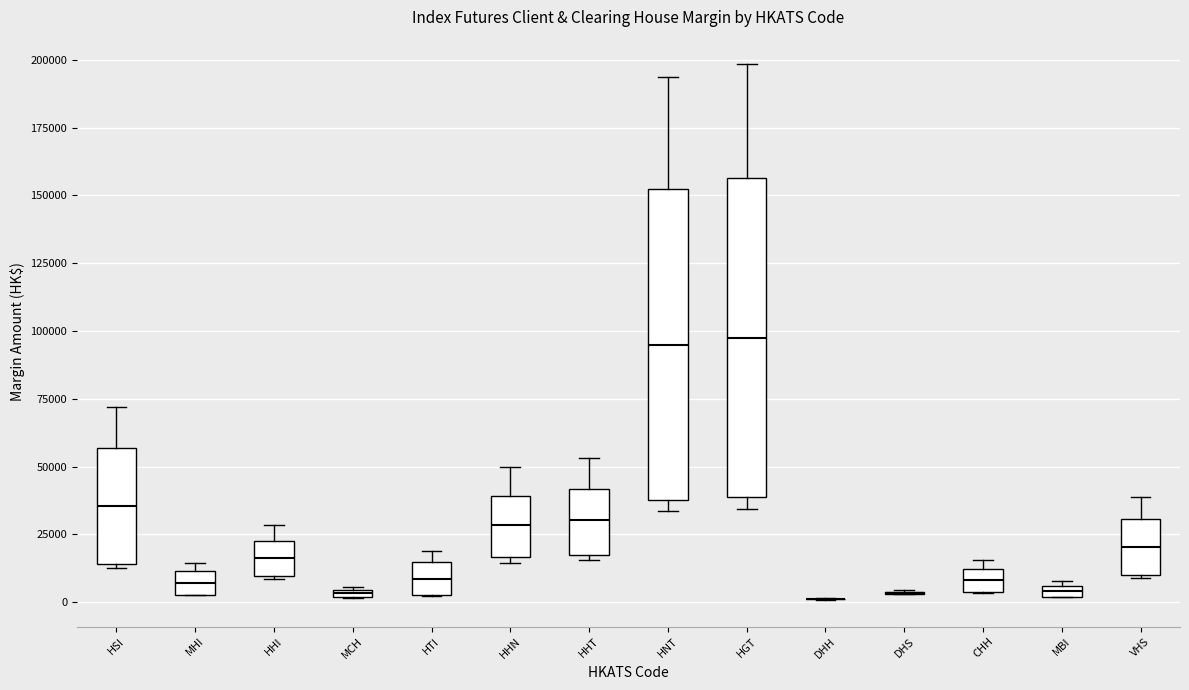

Where is the upper edge of the box for HHN on the y-axis? The values are not printed on the chart, so give them approximately, as read against the axis.

40000